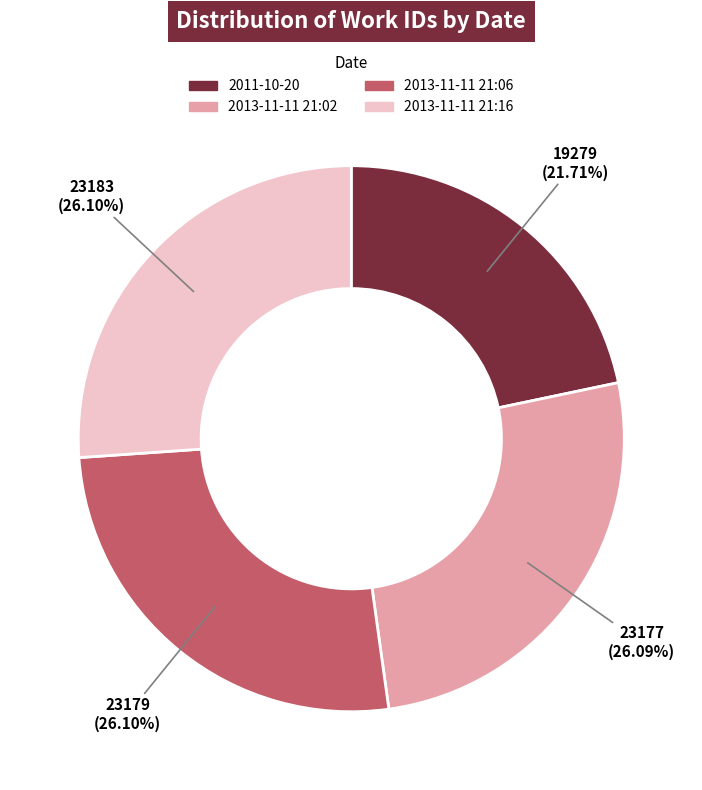

Approximately how many times larger is the value at 2011-10-20 compared to 2013-11-11 21:02?

0.8